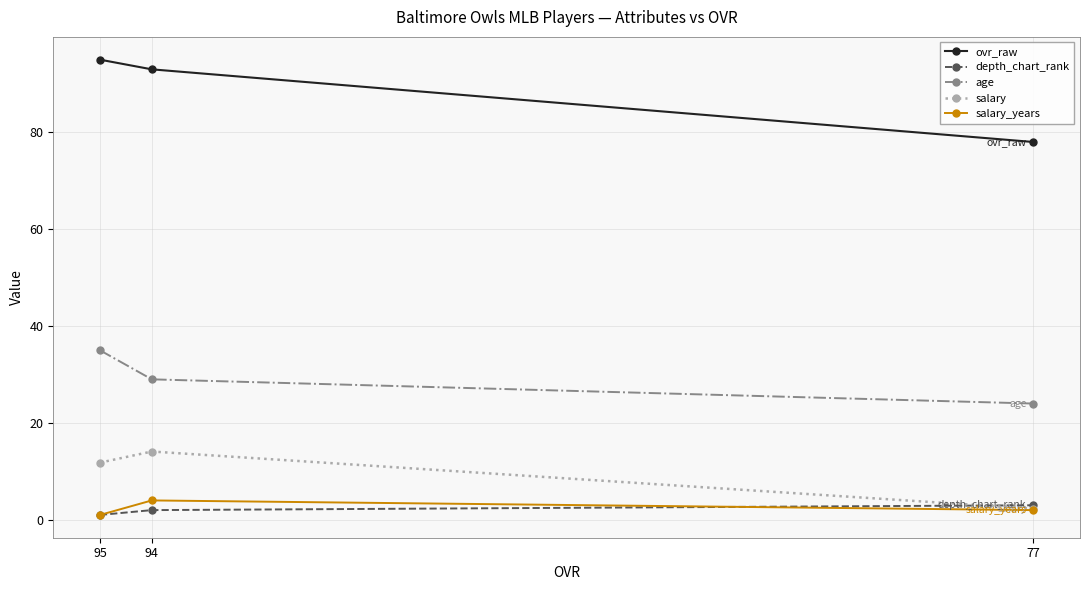

Rank the series at 94 from highest to lowest value.

ovr_raw, age, salary, salary_years, depth_chart_rank